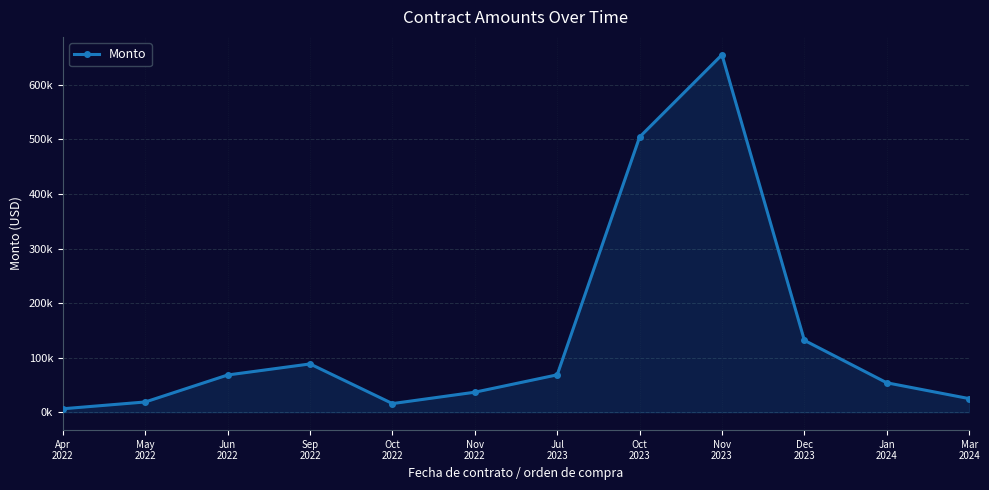

Does the chart have visible grid lines?

Yes